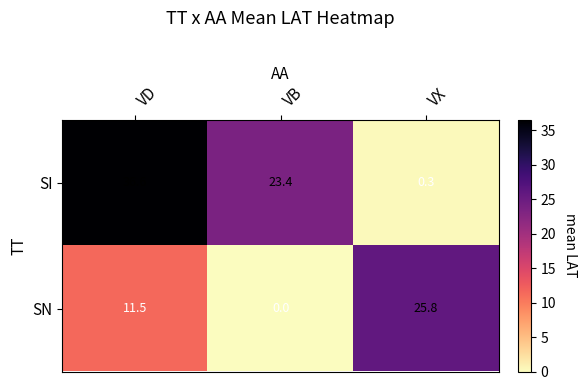

At which category is the sum across all series the highest?

VD